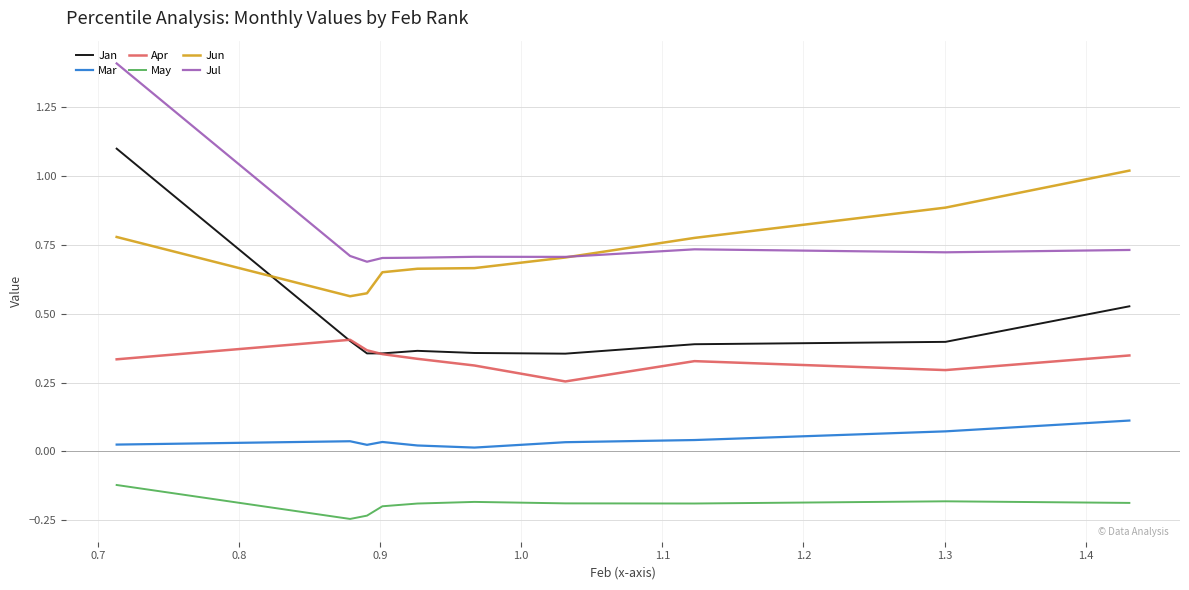

True or false: Jun and Apr cross at least once.

False